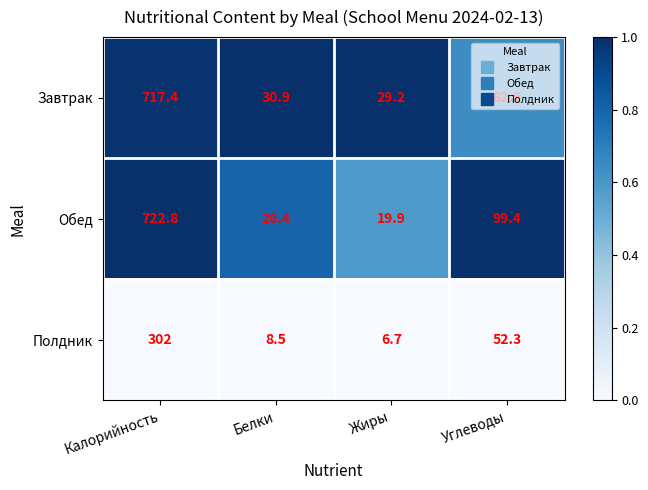

How many data points does each series have?

4